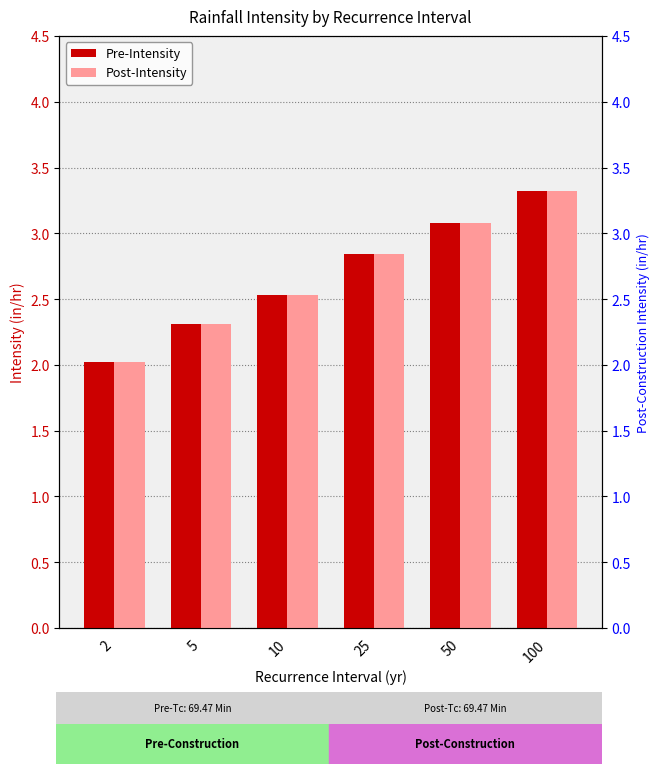

The value of Post-Intensity at 50 is 3.1. True or false?

True